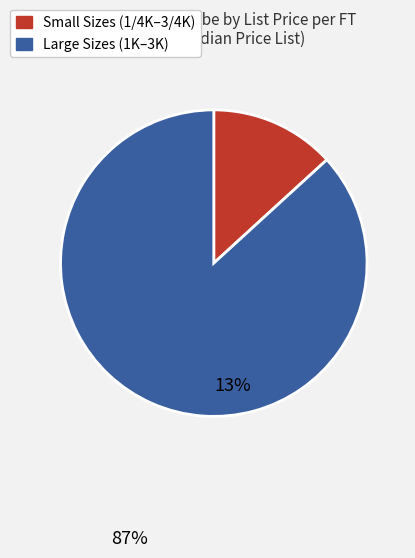

Does any single category account for the majority?

Yes